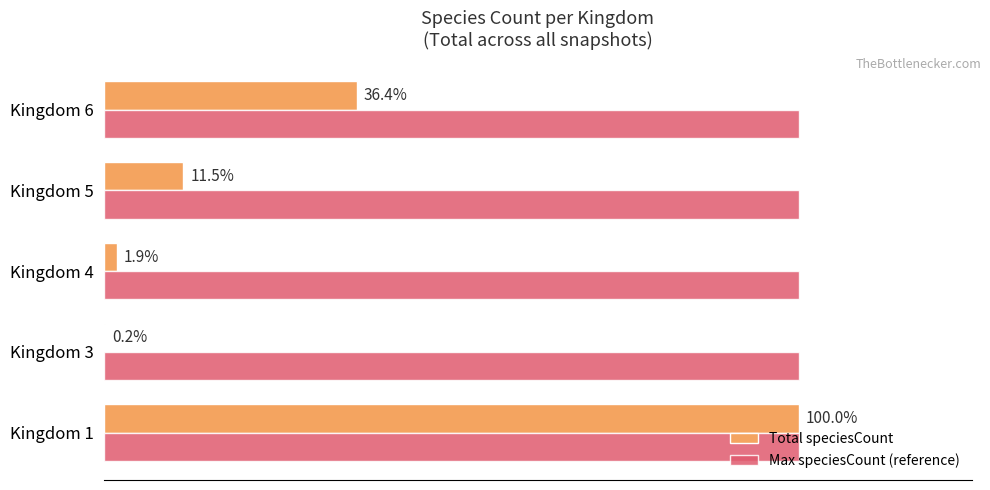

What are all the series names shown in the legend?

Total speciesCount, Max speciesCount (reference)